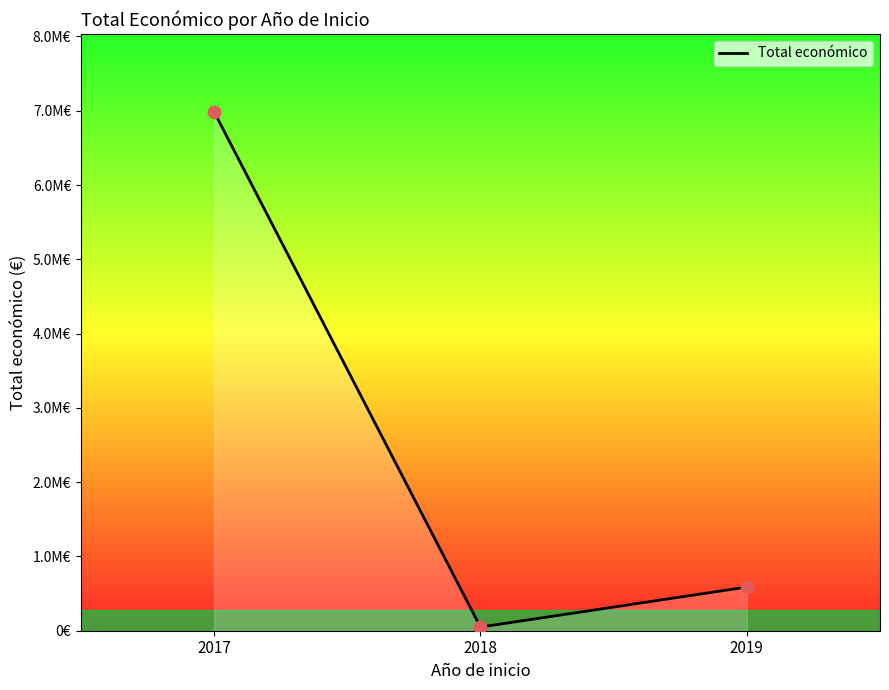

Which has a higher value, 2018 or 2019?

2019